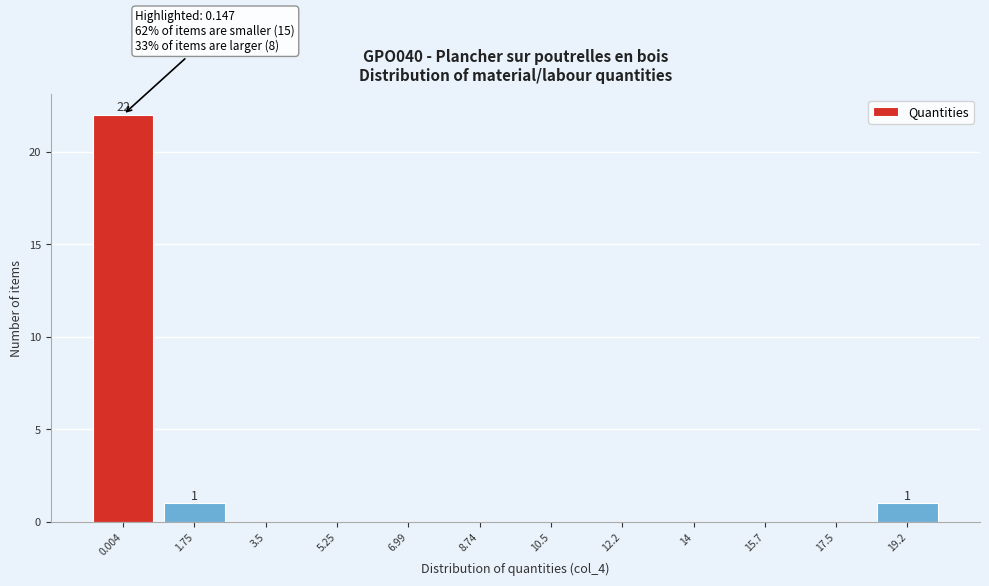

Reading left to right, transcribe all the data shown in this chart.

0.004=22	1.75=1	3.5=0	5.25=0	6.99=0	8.74=0	10.5=0	12.2=0	14=0	15.7=0	17.5=0	19.2=1